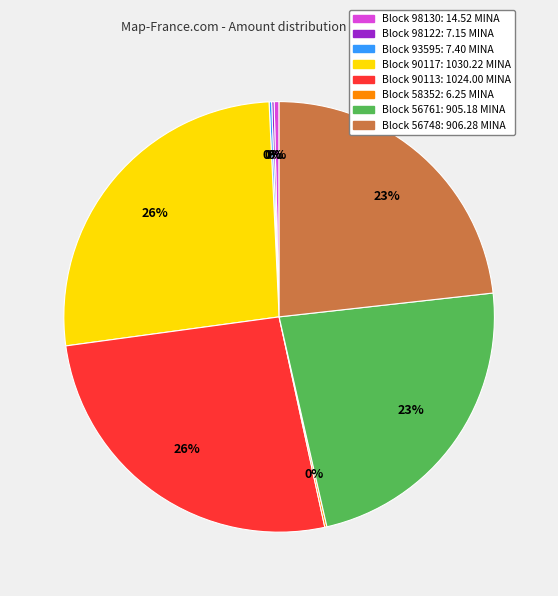

Is there a majority slice in this chart?

No